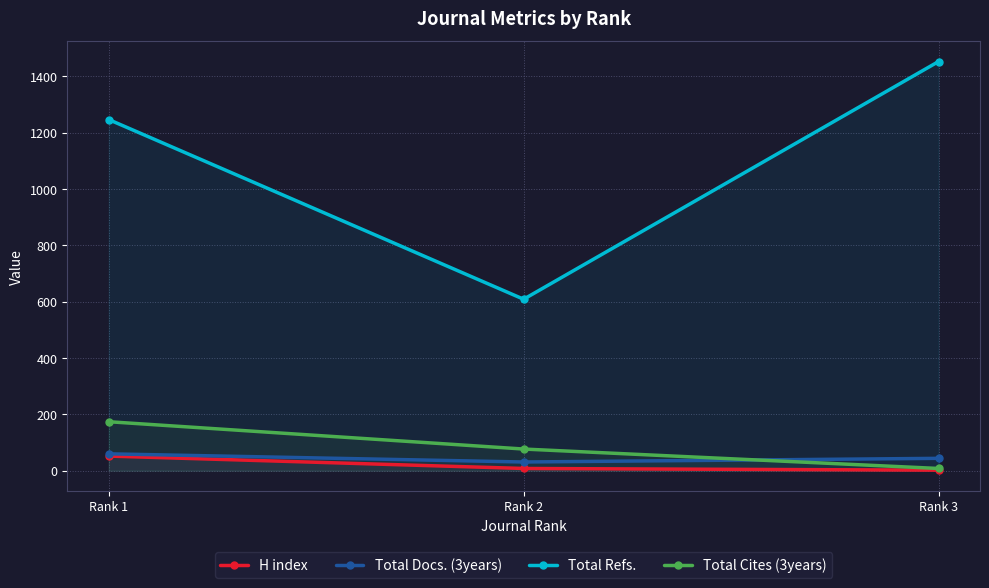

What are all the series names shown in the legend?

H index, Total Docs. (3years), Total Refs., Total Cites (3years)